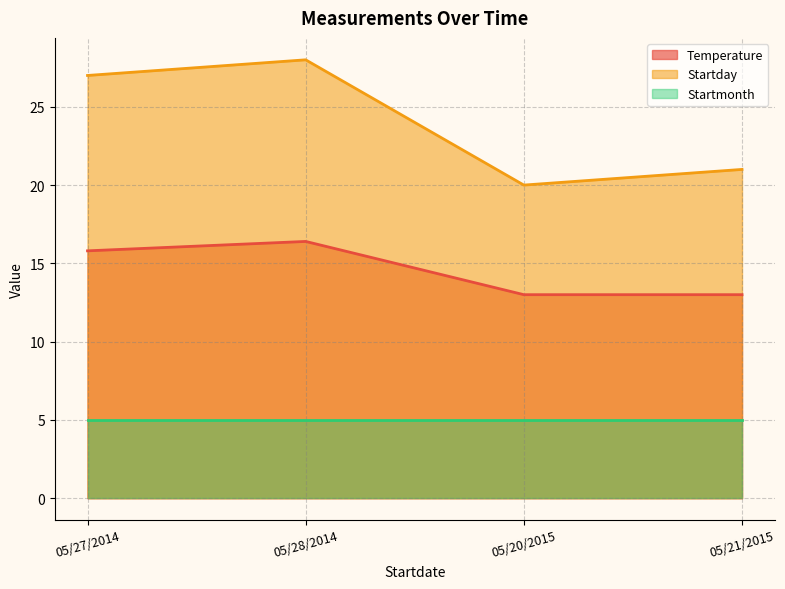

The Temperature series shows 7.4 at 05/27/2014. True or false?

False